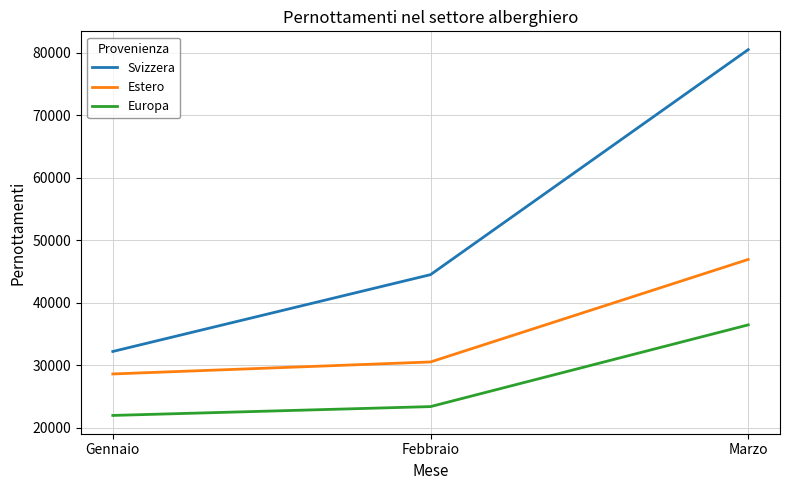

What is the lowest value of the Europa series?

21954